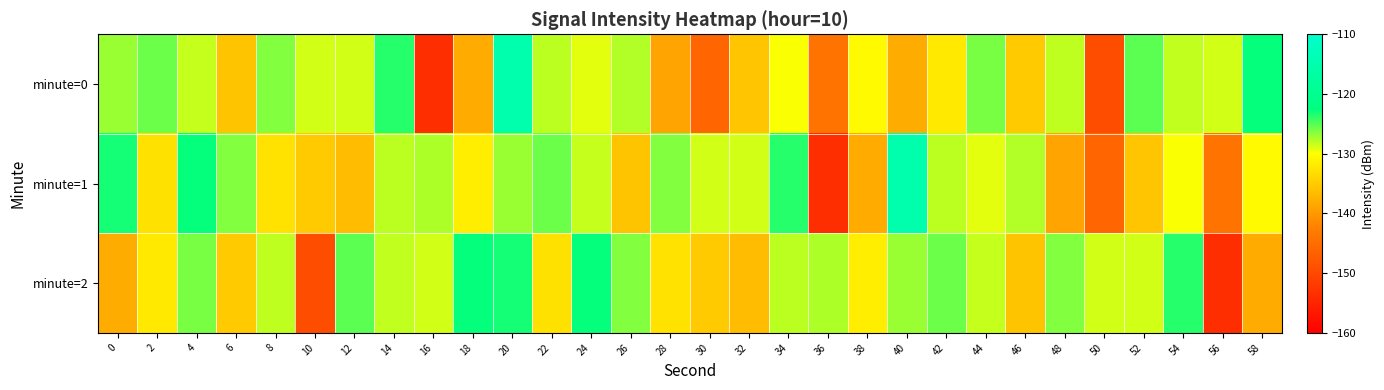

Count the number of categories in the chart.

30